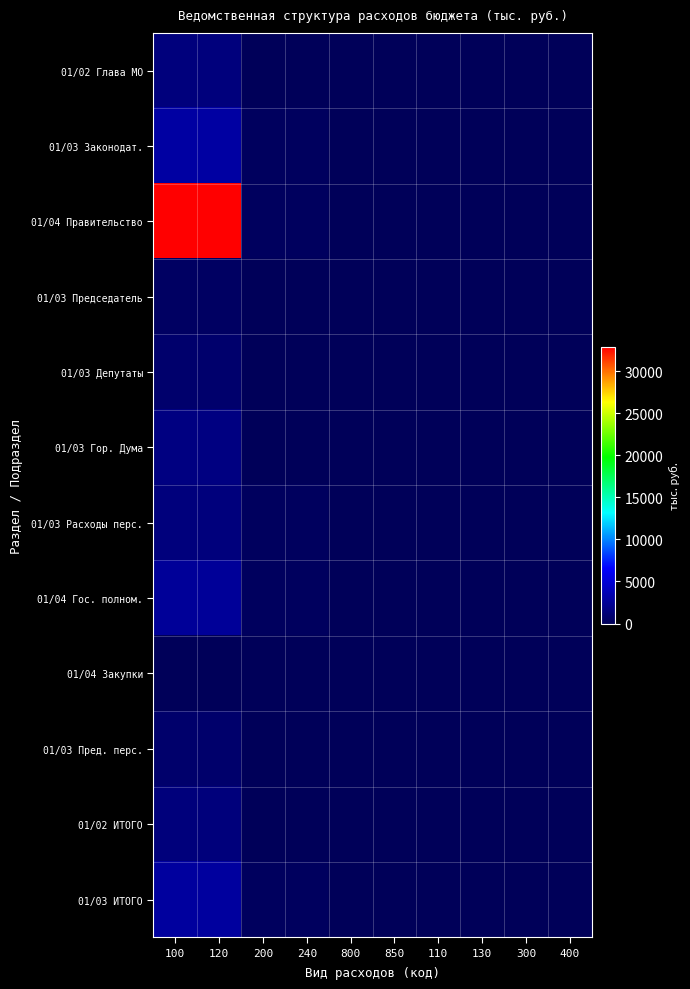

Which has a higher value, 100 or 800?

100